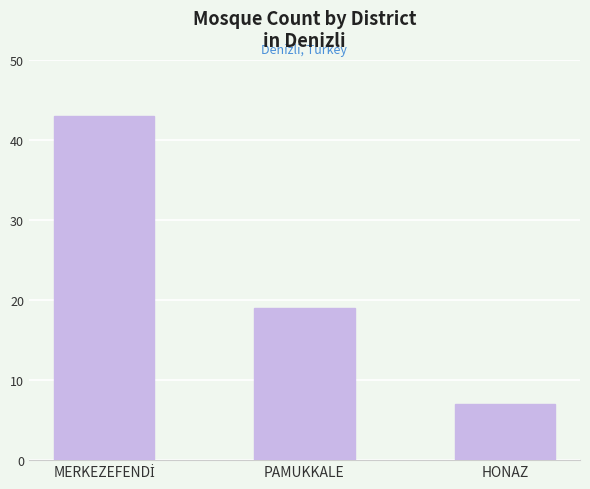

Which category has the lowest value across all series?

HONAZ